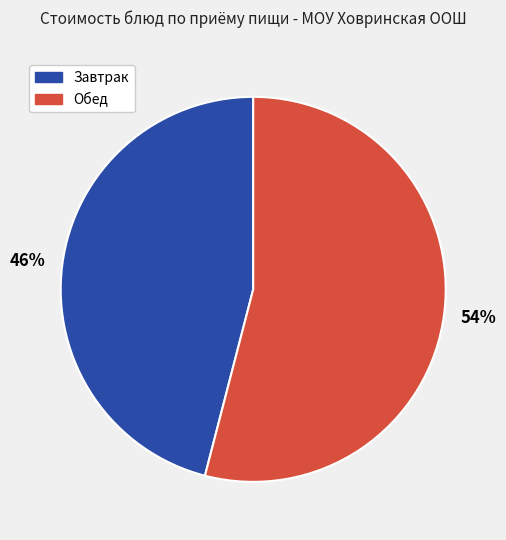

How many segments does this pie chart have?

2